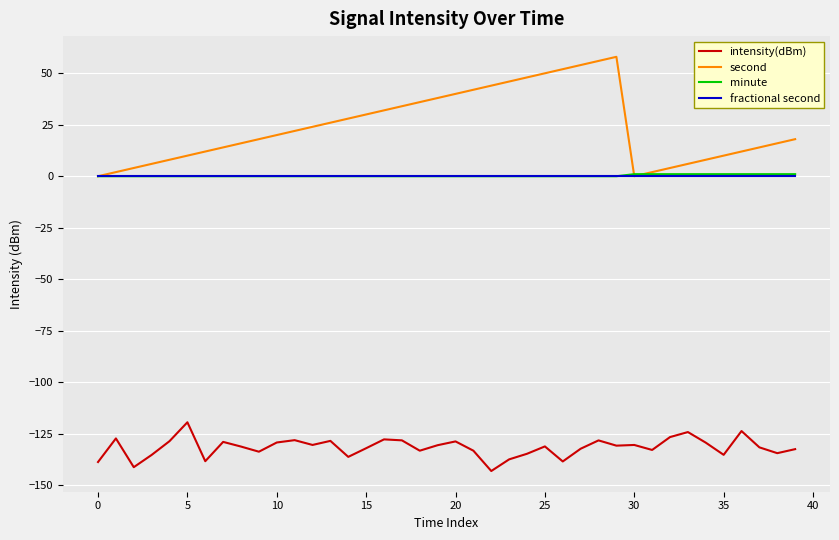

What is the highest value of the intensity(dBm) series?

-119.5